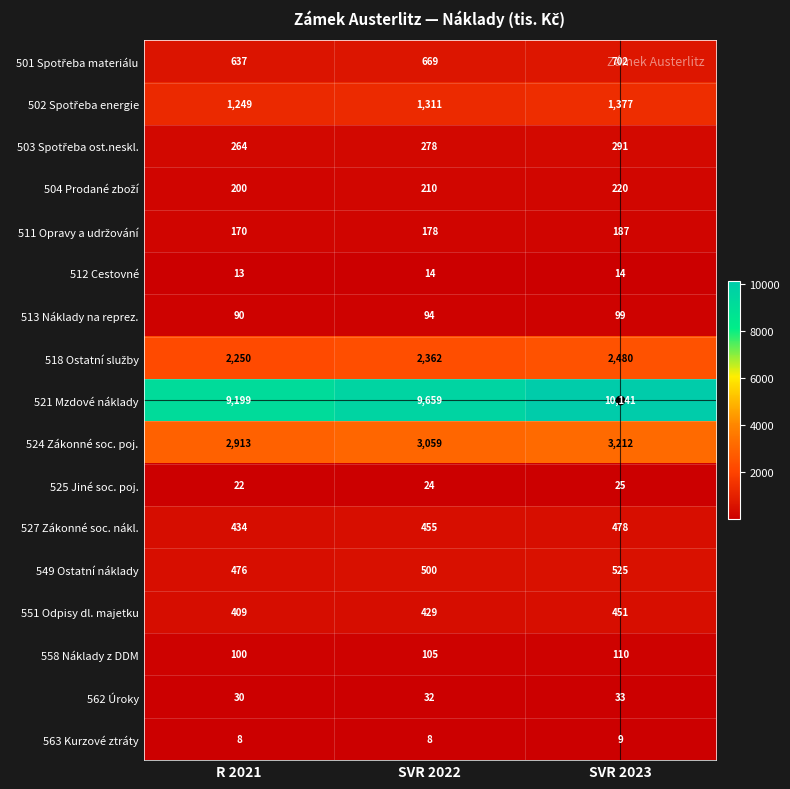

How many distinct data groups are displayed?

17